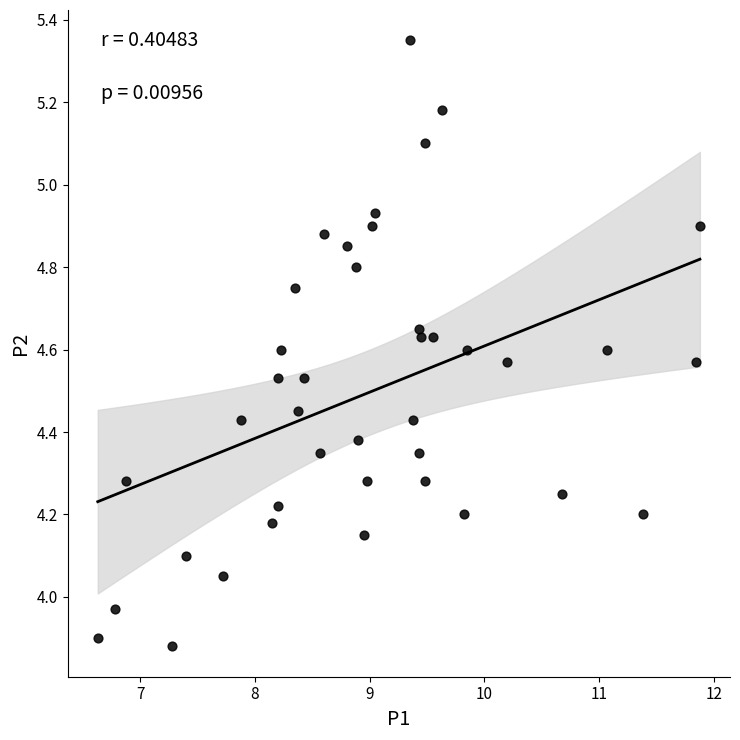

What is the range of Y values (max minus min)?

1.5